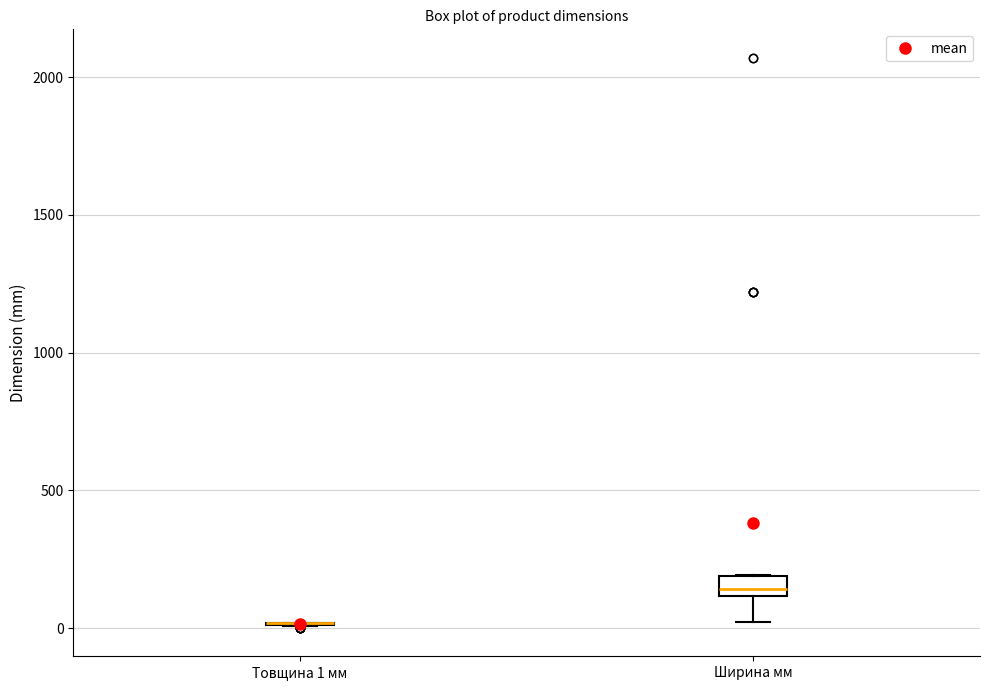

Comparing the boxes themselves (not the whiskers), which one is the tallest?

Ширина мм